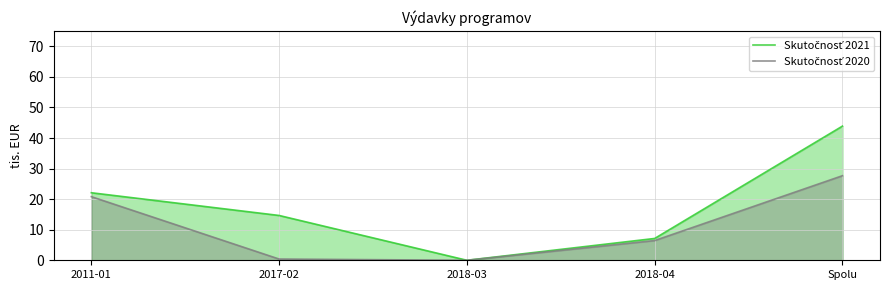

At which label does Skutočnosť 2021 reach its peak?

Spolu